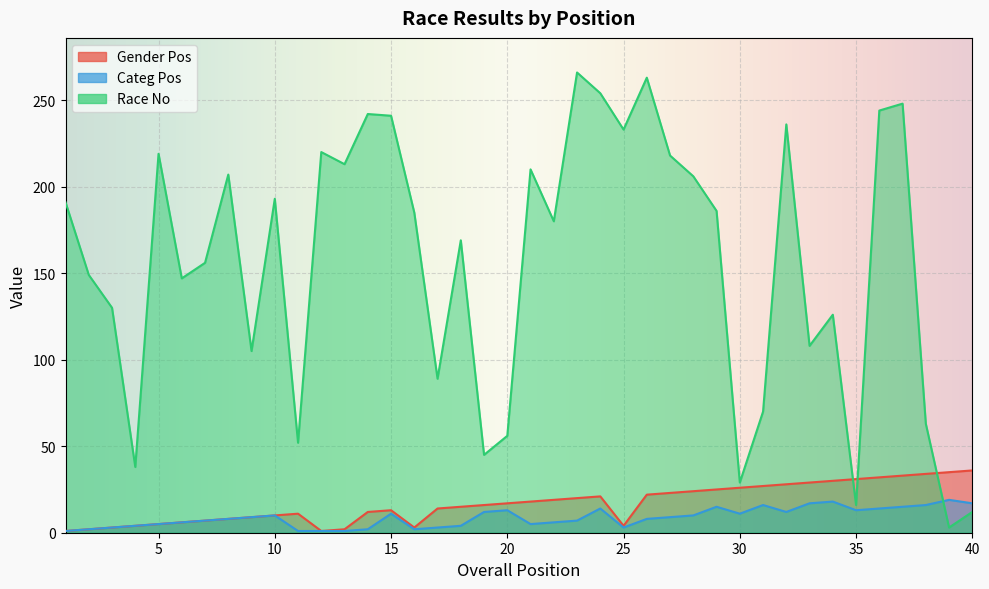

Which series changed the most between 11 and 12?

Race No